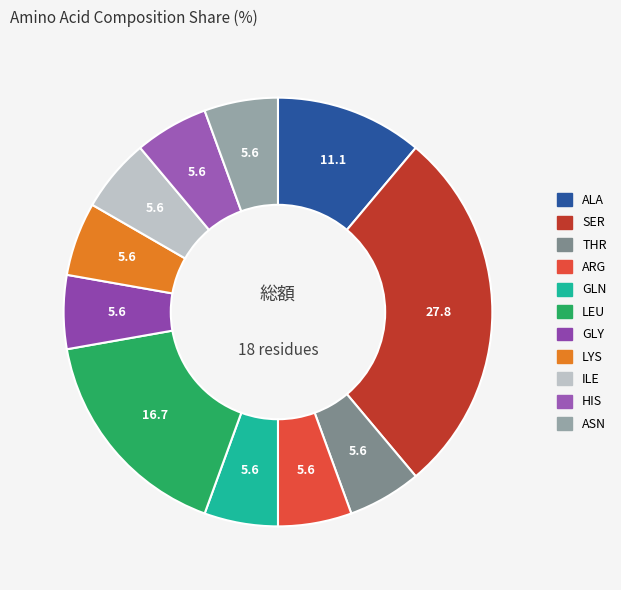

Which category has the biggest portion of the pie?

SER